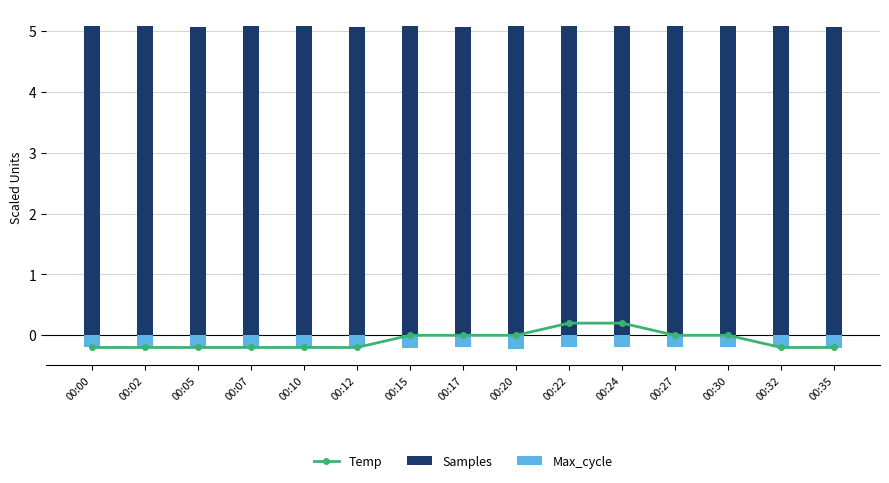

Reading left to right, what are all the values shown in this chart?

Temp: -0.2	-0.2	-0.2	-0.2	-0.2	-0.2	0.0	0.0	0.0	0.2	0.2	0.0	0.0	-0.2	-0.2
Samples: 5.1	5.1	5.1	5.1	5.1	5.1	5.1	5.1	5.1	5.1	5.1	5.1	5.1	5.1	5.1
Max_cycle: -0.2	-0.2	-0.2	-0.2	-0.2	-0.2	-0.2	-0.2	-0.2	-0.2	-0.2	-0.2	-0.2	-0.2	-0.2